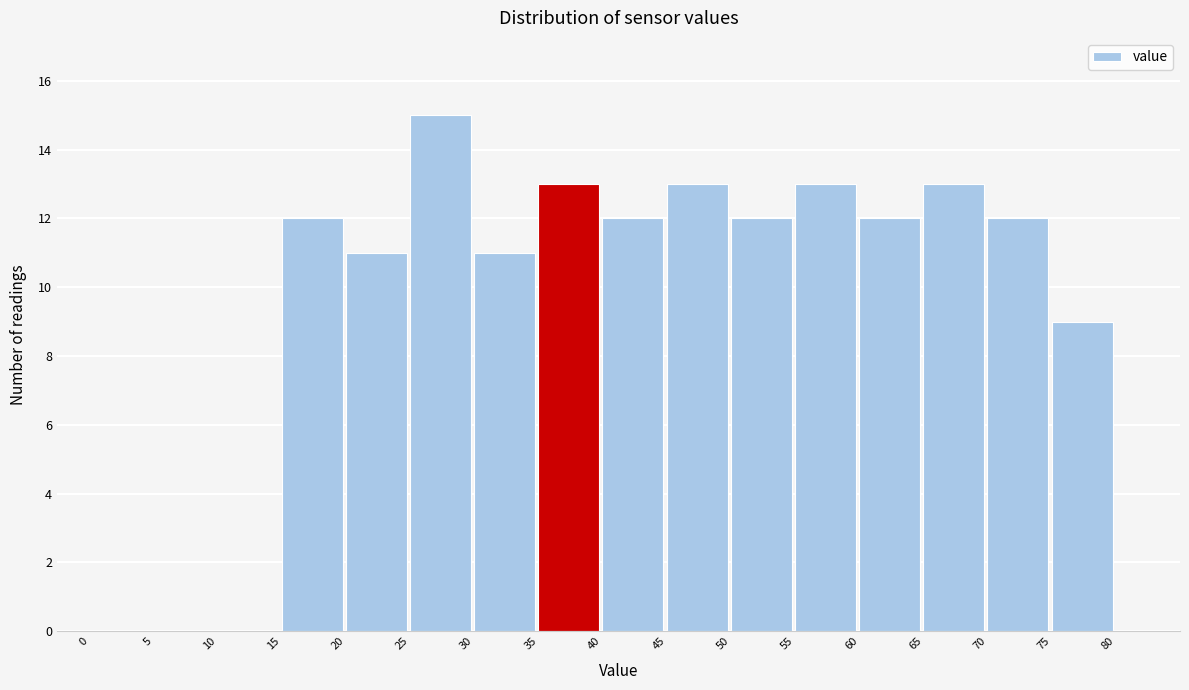

Reading left to right, transcribe this chart: for each bar, give the range it covers on the x-axis and its height. The values are not printed on the chart, so give them approximately, as read against the axis.

0 to 5: 0
5 to 10: 0
10 to 15: 0
15 to 20: 12
20 to 25: 11
25 to 30: 15
30 to 35: 11
35 to 40: 13
40 to 45: 12
45 to 50: 13
50 to 55: 12
55 to 60: 13
60 to 65: 12
65 to 70: 13
70 to 75: 12
75 to 80: 9
80 to 85: 0